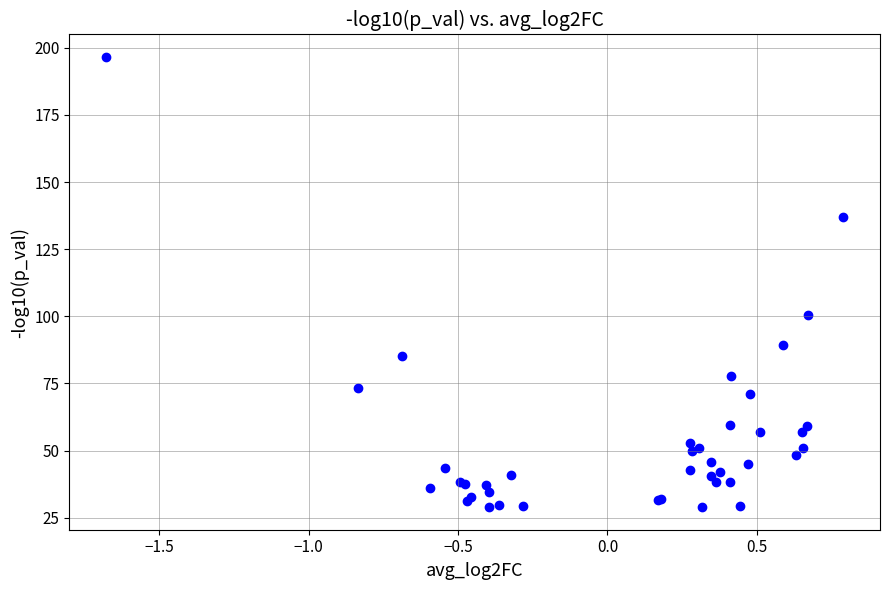

What Y value in the scatter plot is closest to 112?

100.6